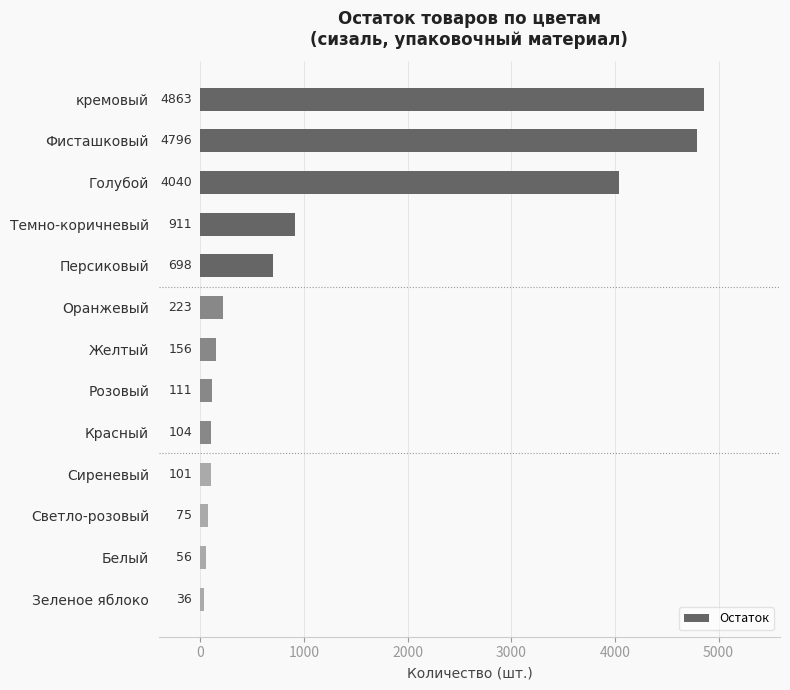

What is the minimum value shown in the chart?

36